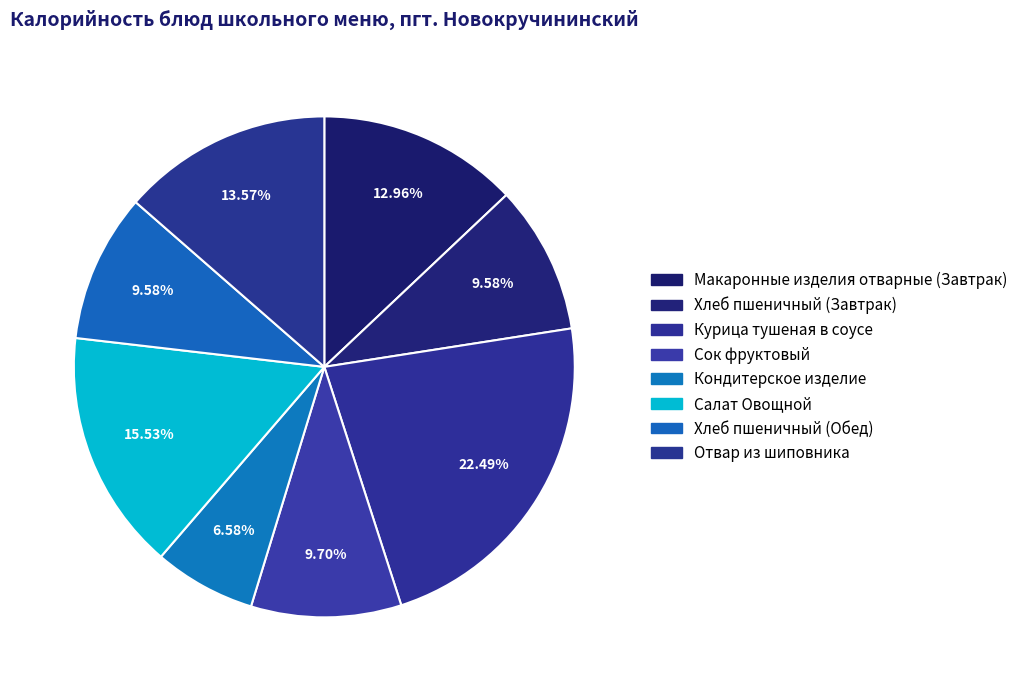

How many segments does this pie chart have?

8